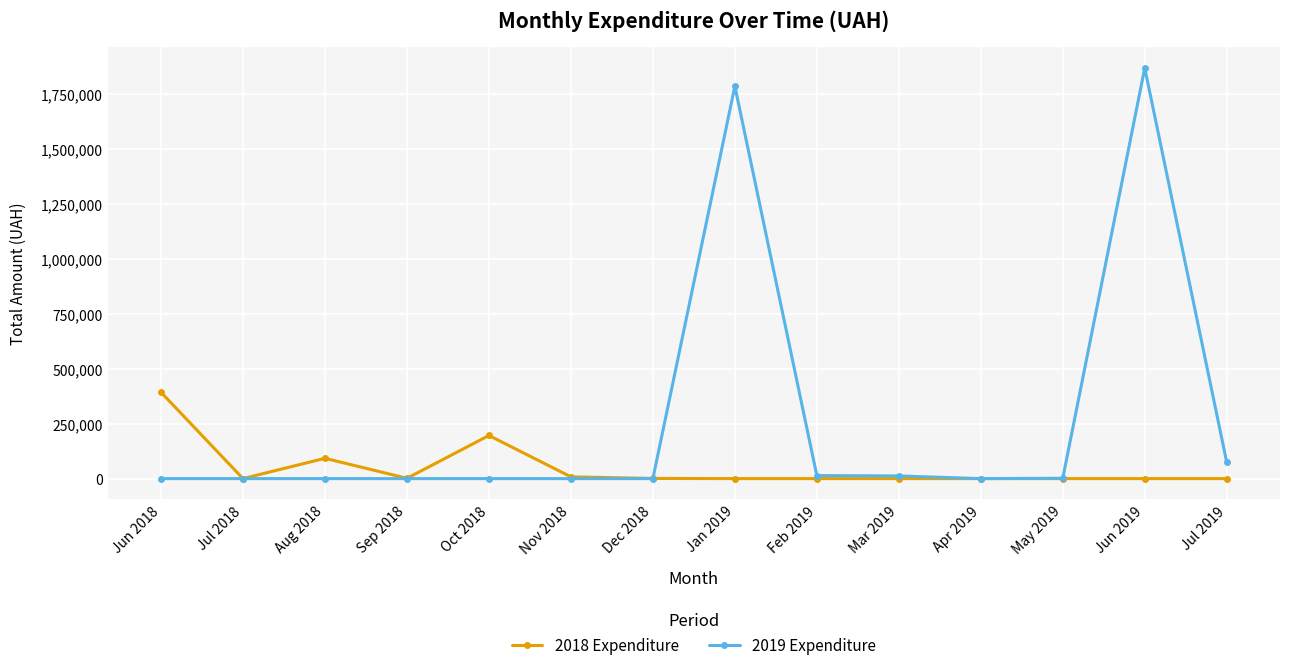

What is the label of the 7th point from the left?

Dec 2018